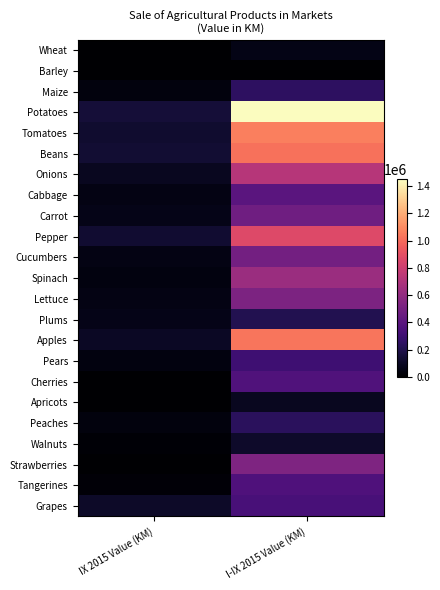

Reading left to right, list all the values displayed in this chart.

Wheat: IX 2015 Value (KM)=5640	I-IX 2015 Value (KM)=58952
Barley: IX 2015 Value (KM)=300	I-IX 2015 Value (KM)=3360
Maize: IX 2015 Value (KM)=35266	I-IX 2015 Value (KM)=246691
Potatoes: IX 2015 Value (KM)=149063	I-IX 2015 Value (KM)=1448920
Tomatoes: IX 2015 Value (KM)=128861	I-IX 2015 Value (KM)=1058531
Beans: IX 2015 Value (KM)=138010	I-IX 2015 Value (KM)=1019862
Onions: IX 2015 Value (KM)=89383	I-IX 2015 Value (KM)=724860
Cabbage: IX 2015 Value (KM)=55016	I-IX 2015 Value (KM)=398674
Carrot: IX 2015 Value (KM)=67893	I-IX 2015 Value (KM)=478766
Pepper: IX 2015 Value (KM)=131834	I-IX 2015 Value (KM)=870131
Cucumbers: IX 2015 Value (KM)=55805	I-IX 2015 Value (KM)=487595
Spinach: IX 2015 Value (KM)=44315	I-IX 2015 Value (KM)=628310
Lettuce: IX 2015 Value (KM)=55990	I-IX 2015 Value (KM)=525418
Plums: IX 2015 Value (KM)=63097	I-IX 2015 Value (KM)=207699
Apples: IX 2015 Value (KM)=100524	I-IX 2015 Value (KM)=1030968
Pears: IX 2015 Value (KM)=43751	I-IX 2015 Value (KM)=302018
Cherries: IX 2015 Value (KM)=0	I-IX 2015 Value (KM)=365908
Apricots: IX 2015 Value (KM)=2080	I-IX 2015 Value (KM)=88815
Peaches: IX 2015 Value (KM)=37925	I-IX 2015 Value (KM)=236225
Walnuts: IX 2015 Value (KM)=11790	I-IX 2015 Value (KM)=114334
Strawberries: IX 2015 Value (KM)=2150	I-IX 2015 Value (KM)=530954
Tangerines: IX 2015 Value (KM)=18125	I-IX 2015 Value (KM)=357782
Grapes: IX 2015 Value (KM)=112566	I-IX 2015 Value (KM)=337194